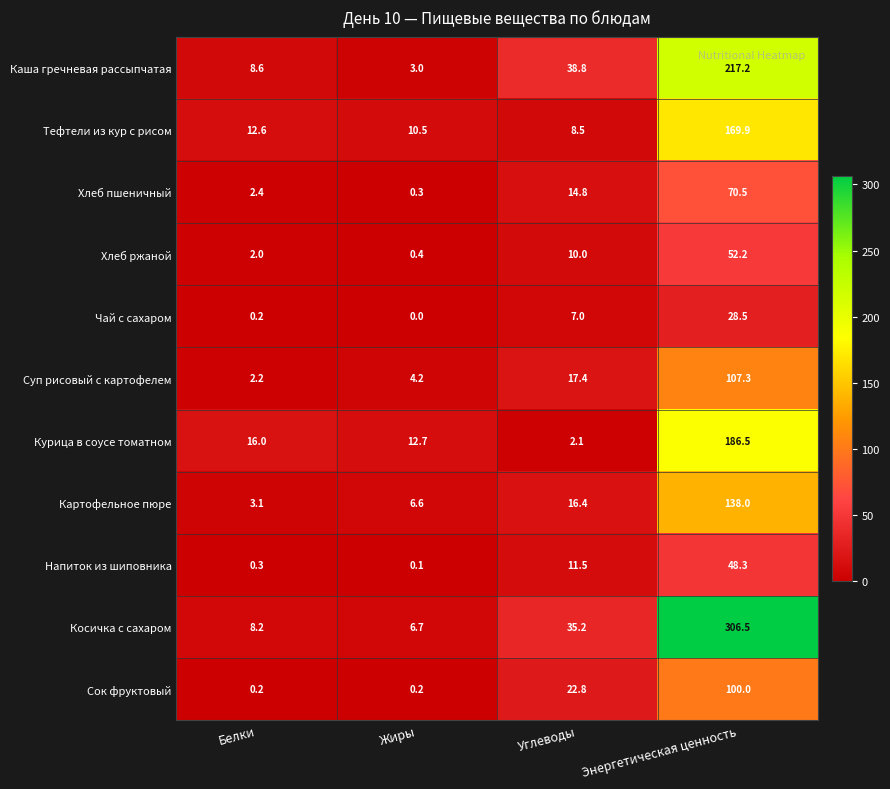

Is it true that Хлеб ржаной equals 0.6 at Белки?

False